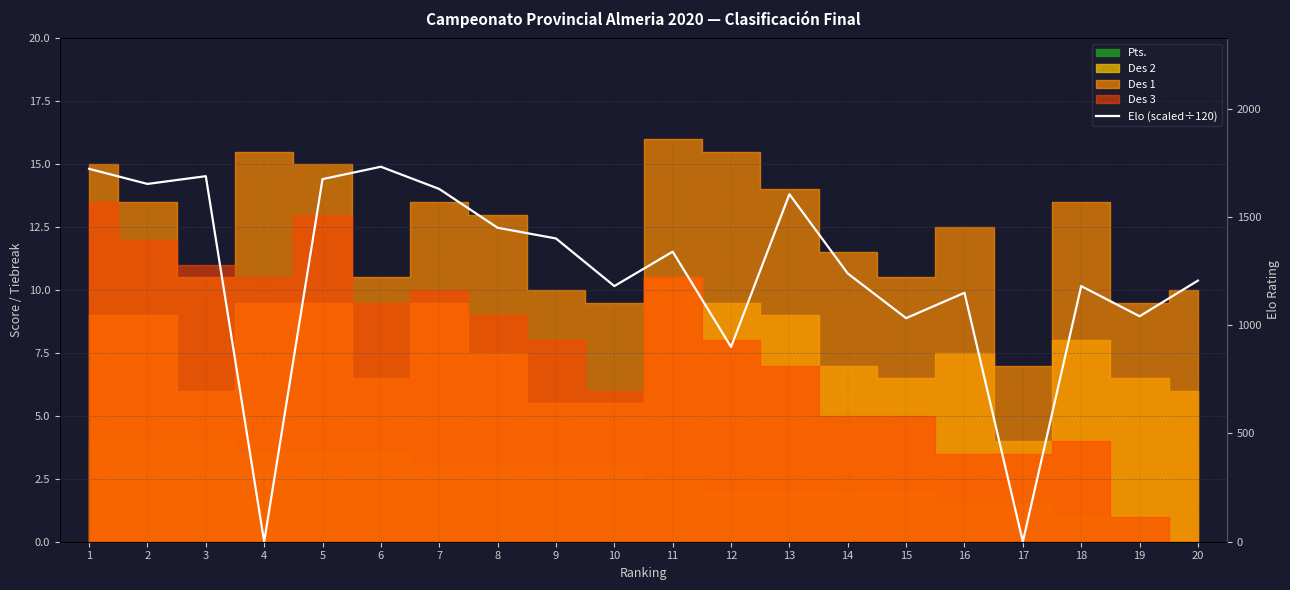

At which category does the data reach its first local valley?

2